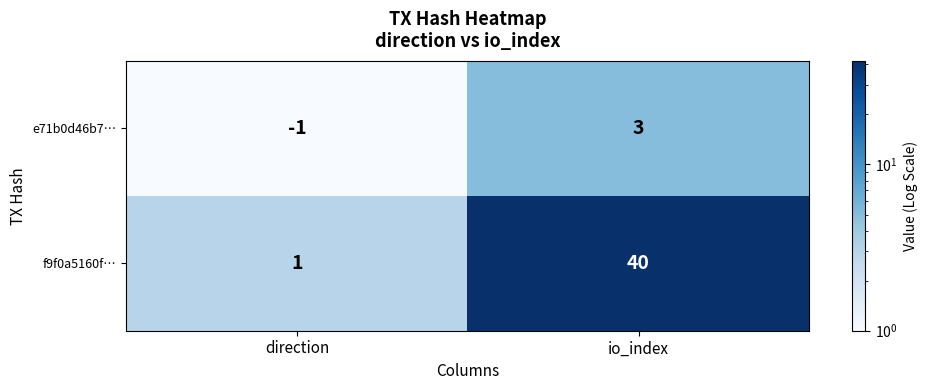

True or false: f9f0a5160f… has a value of 1 at direction.

True